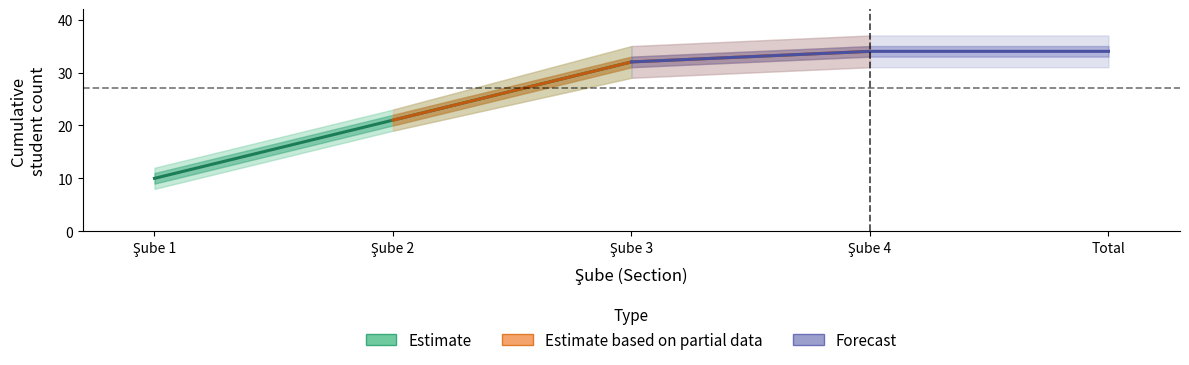

What is the difference between the Forecast values at Şube 4 and Şube 3?

2